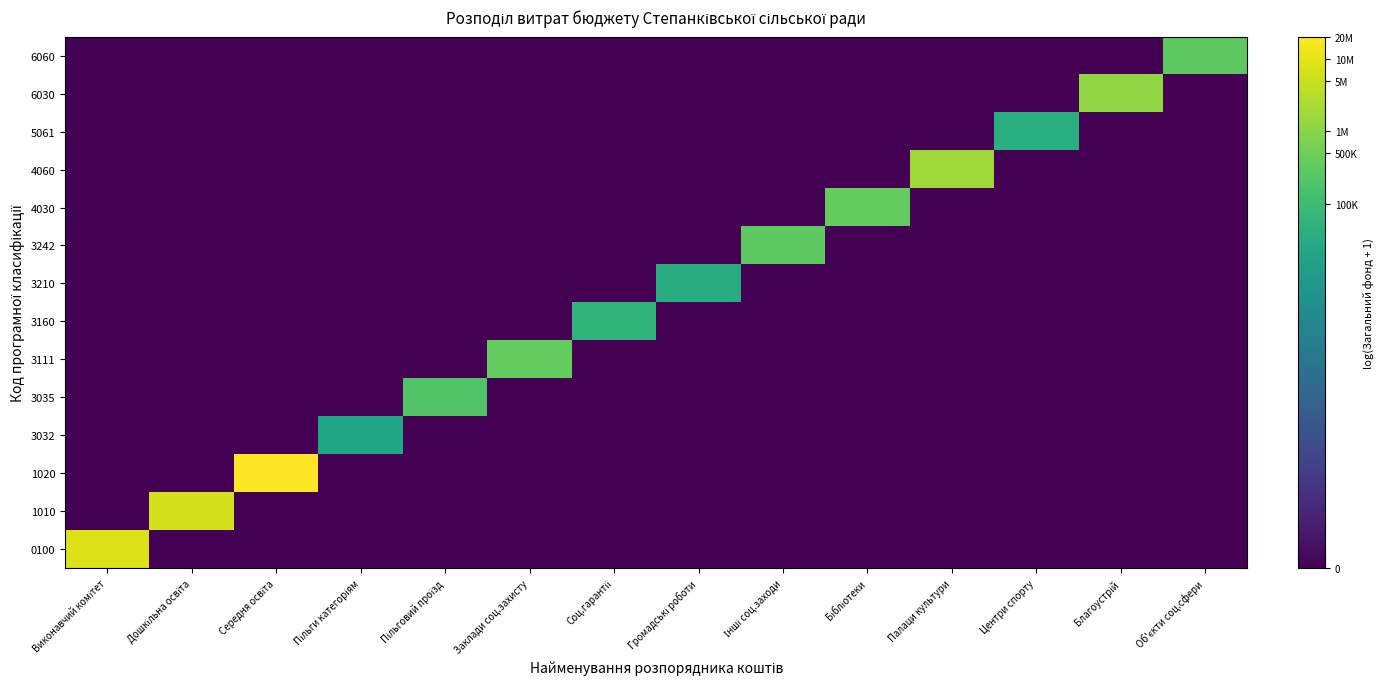

Between Центри спорту and Соц.гарантії, which is larger?

Центри спорту